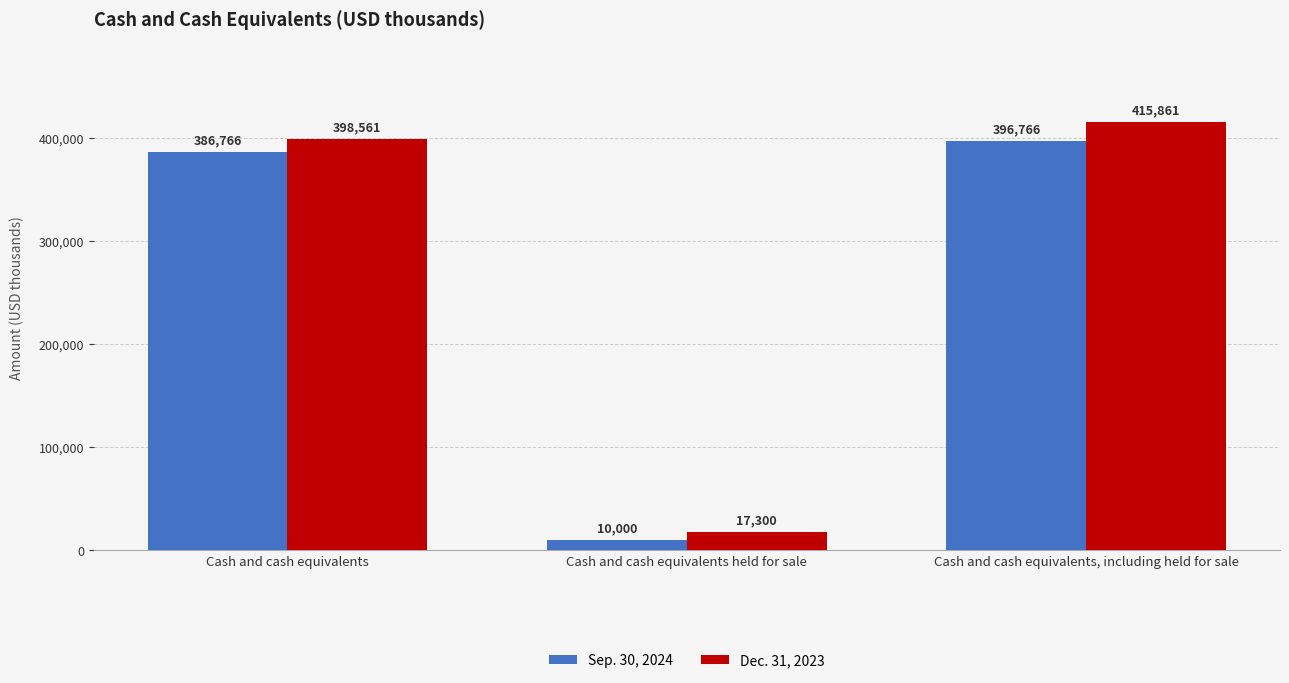

What is the sum of all Sep. 30, 2024 values?

793532